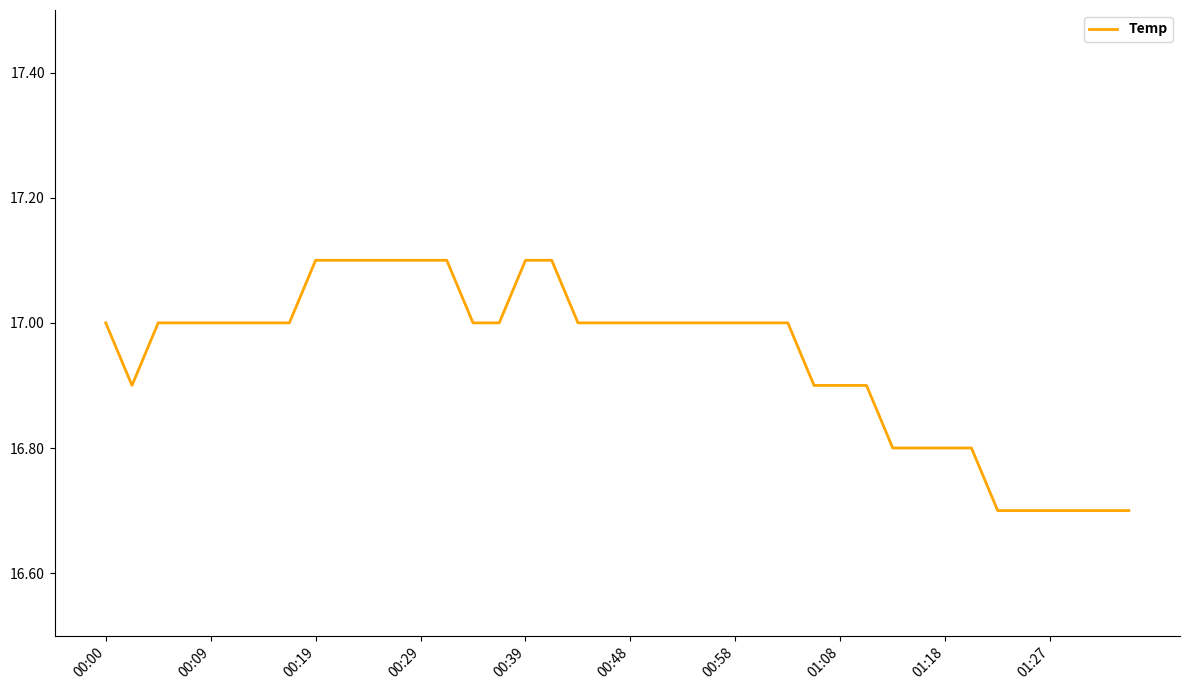

What is the minimum value shown in the chart?

16.7